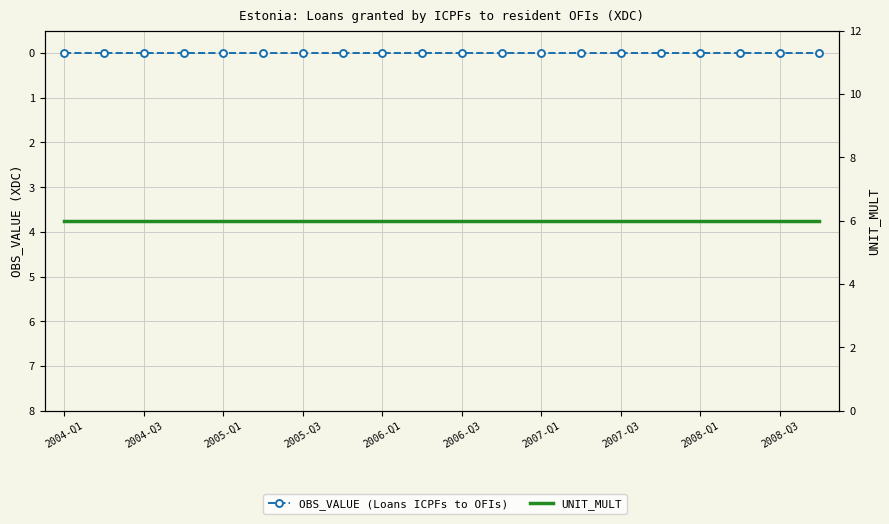

What is the lowest value of the UNIT_MULT series?

6